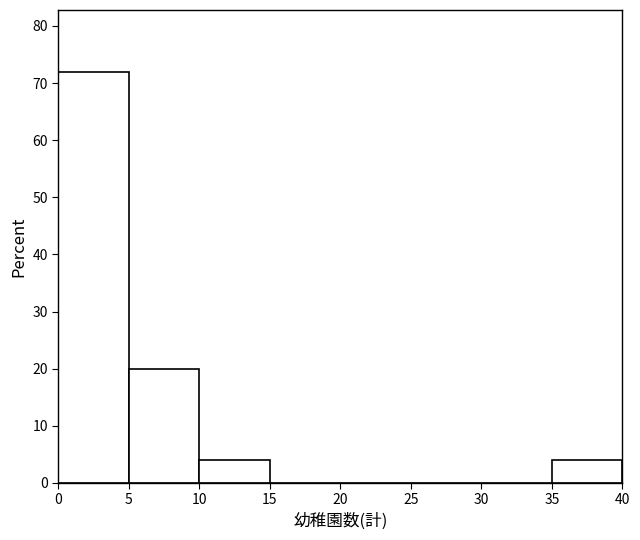

Over which range of the x-axis is the bar tallest?

0 to 5